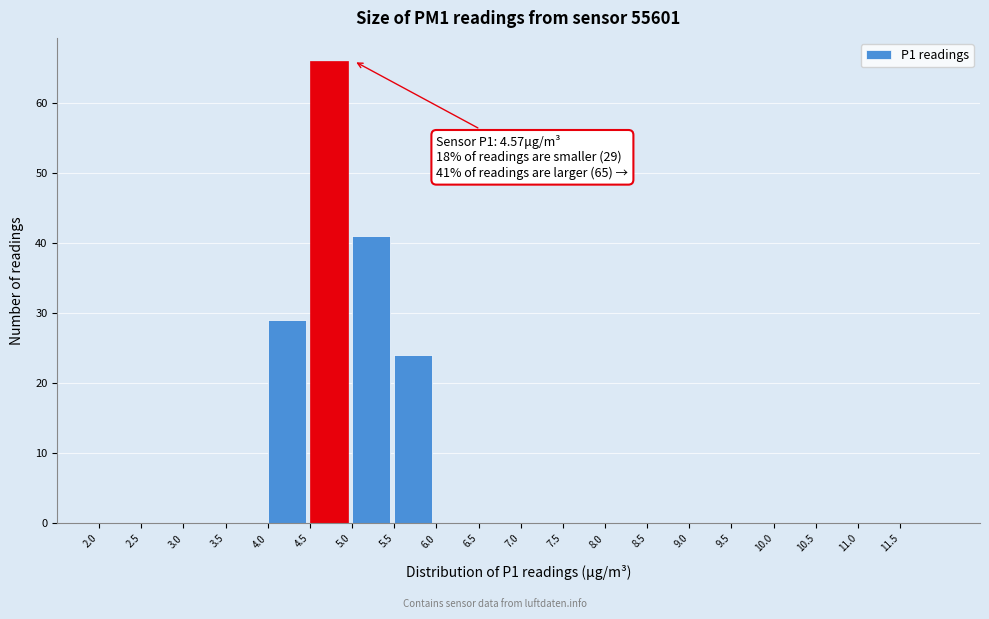

Over which range of the x-axis is the bar tallest?

4.5 to 5.0